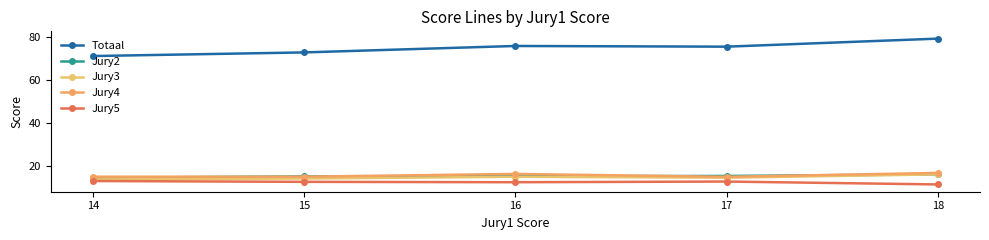

How many Jury4 values are between 15 and 16?

3